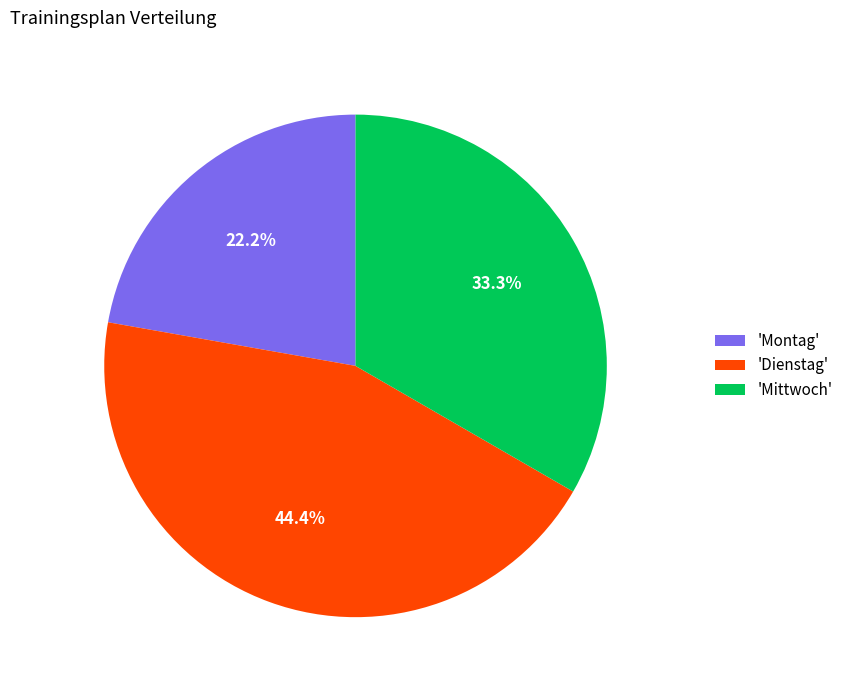

Rank the categories by value from lowest to highest.

'Montag', 'Mittwoch', 'Dienstag'